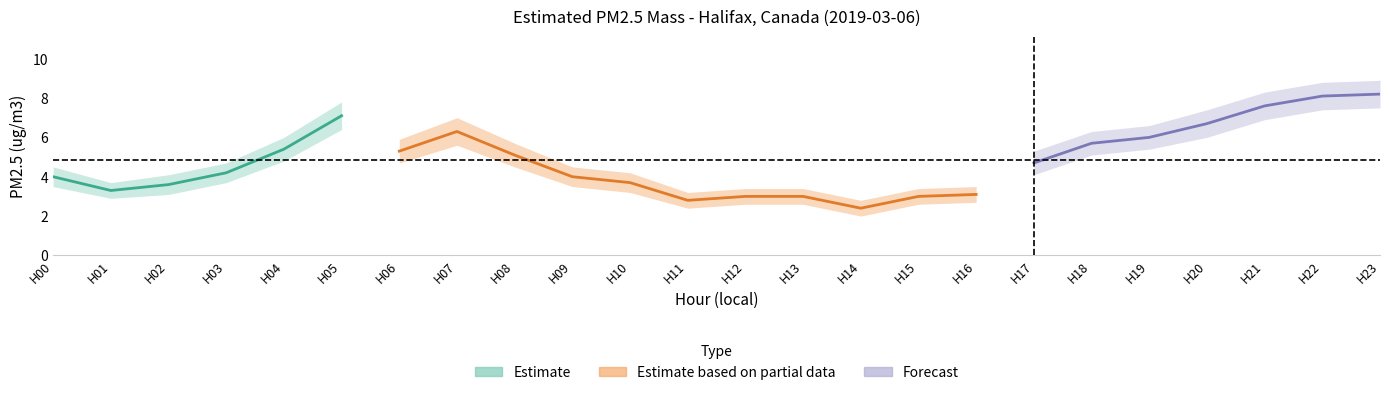

How many series are shown in this chart?

3